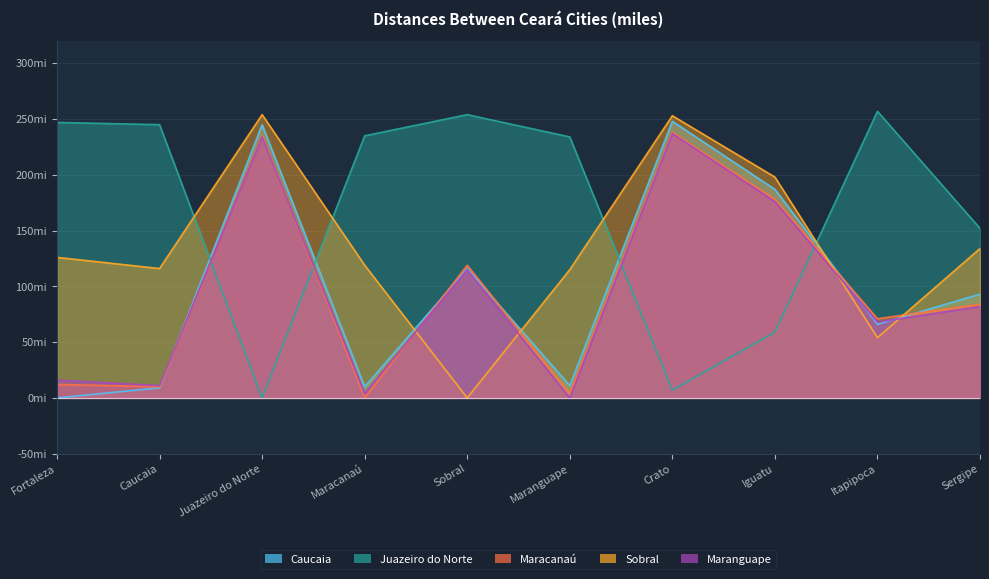

What is the label of the 5th point from the right?

Maranguape